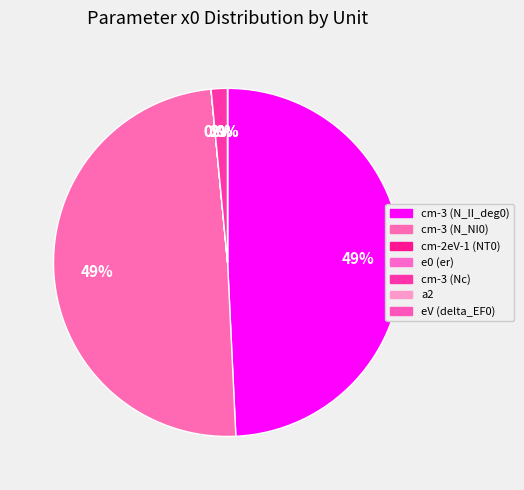

Which slice is the largest?

cm-3 (N_II_deg0)